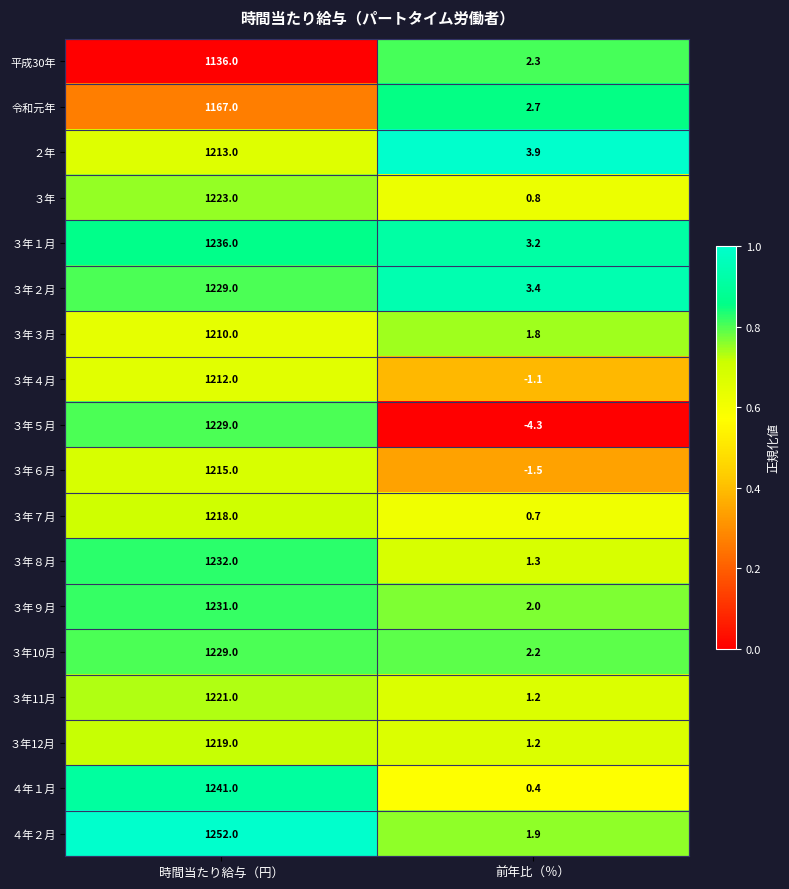

What is the sum of all ３年11月 values?

1222.2